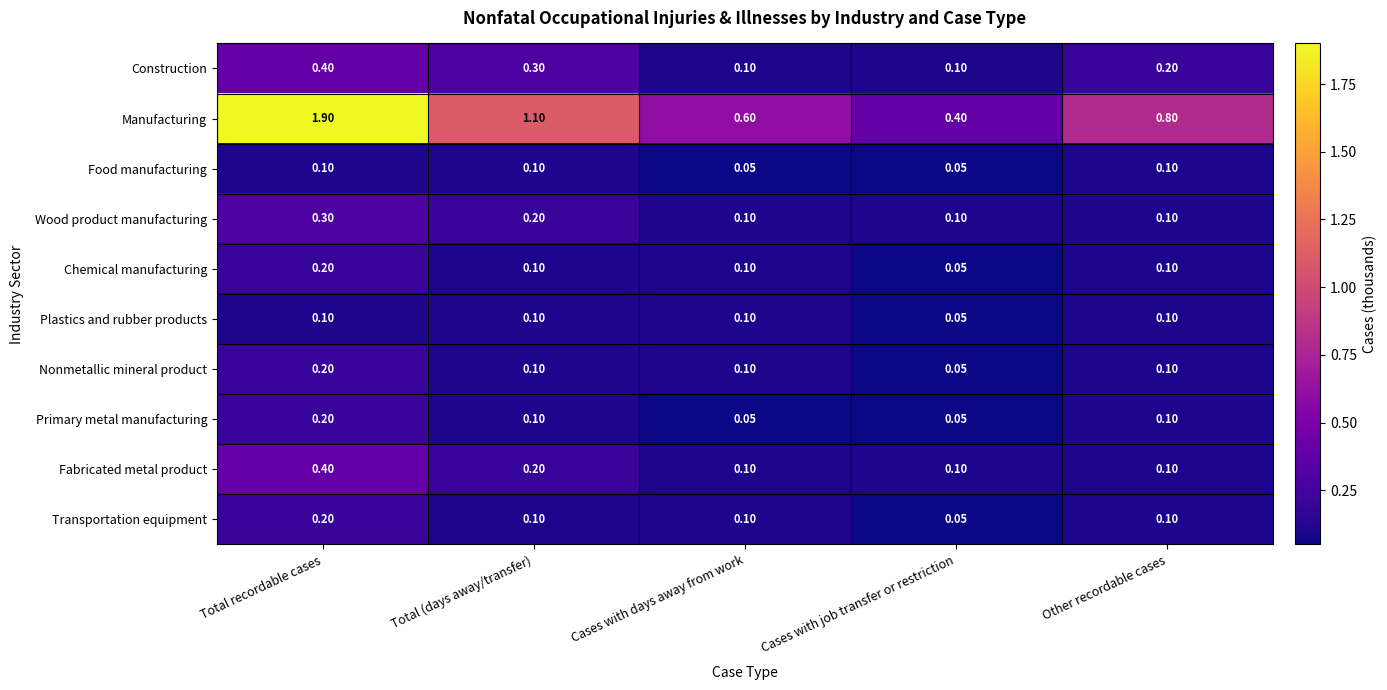

Between Cases with days away from work and Cases with job transfer or restriction, which series saw the biggest shift?

Manufacturing